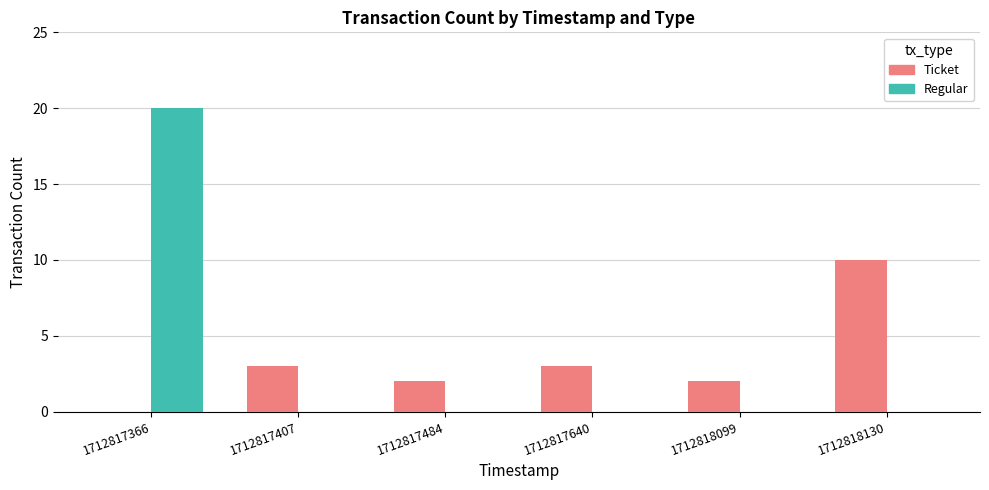

What is the average value of the Regular series?

3